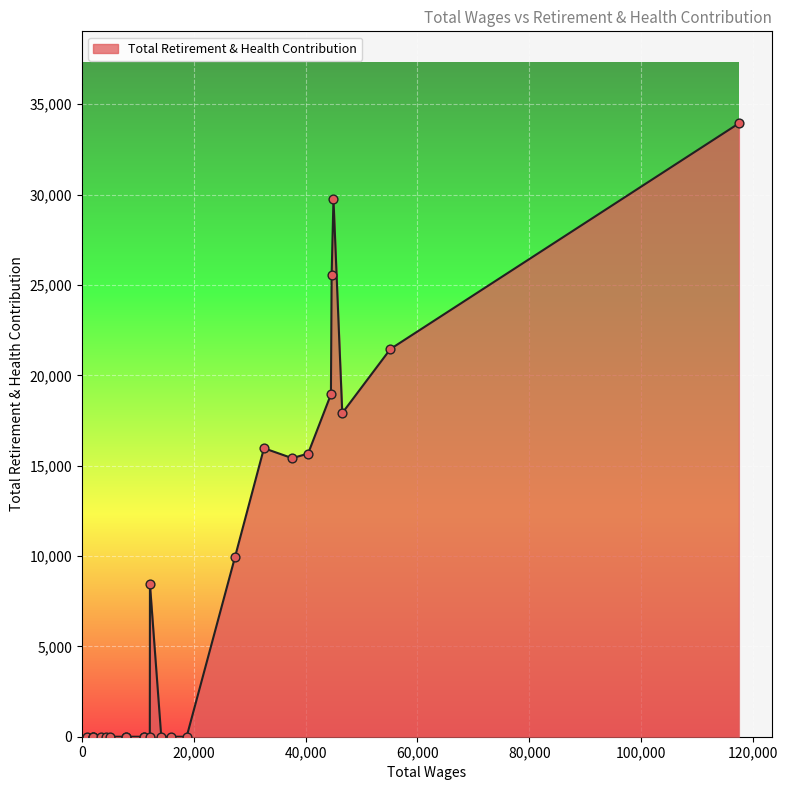

What is the maximum value shown in the chart?

33944